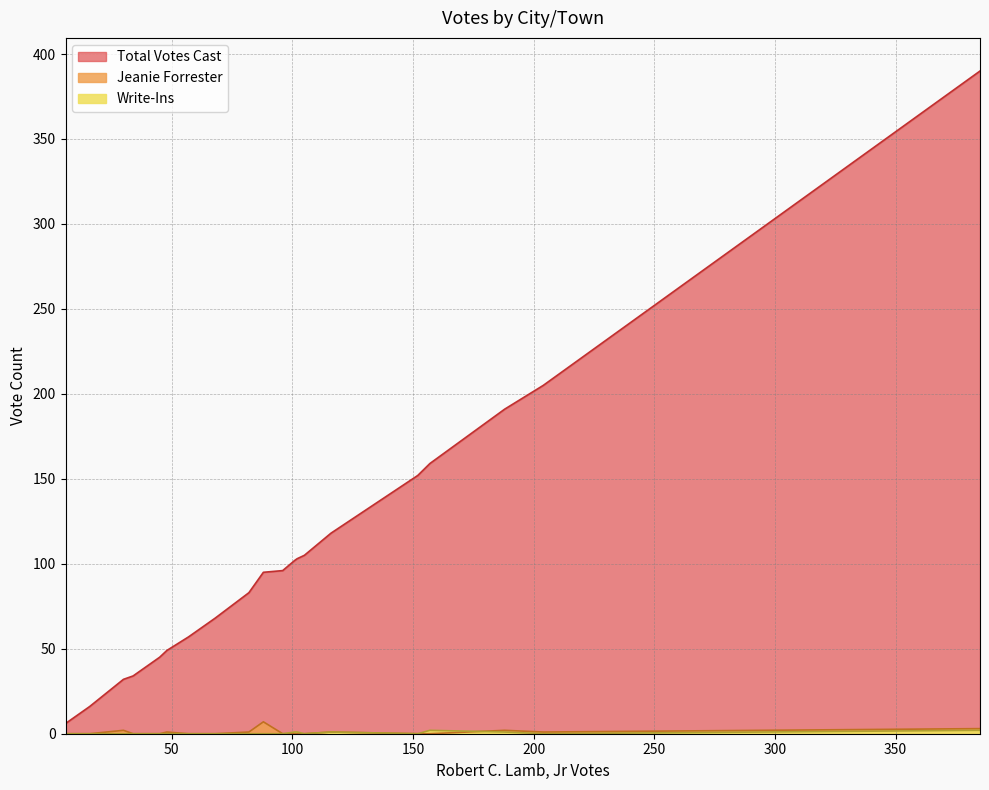

Reading right to left, what are all the values shown in this chart?

Total Votes Cast: Piermont=45	Orford=105	Orange=32	New Hampton=152	Meredith=390	Holderness=205	Hill=57	Hebron=49	Haverhill=95	Groton=34	Grafton=102	Ellsworth=6	Dorchester=16	Danbury=103	Center Harbor=68	Campton=191	Bristol=159	Bridgewater=83	Ashland=118	Alexandria=96
Jeanie Forrester: Piermont=0	Orford=0	Orange=2	New Hampton=0	Meredith=3	Holderness=1	Hill=0	Hebron=1	Haverhill=7	Groton=0	Grafton=0	Ellsworth=0	Dorchester=0	Danbury=0	Center Harbor=0	Campton=2	Bristol=0	Bridgewater=1	Ashland=1	Alexandria=0
Write-Ins: Piermont=0	Orford=0	Orange=0	New Hampton=0	Meredith=2	Holderness=0	Hill=0	Hebron=0	Haverhill=0	Groton=0	Grafton=1	Ellsworth=0	Dorchester=0	Danbury=1	Center Harbor=0	Campton=1	Bristol=2	Bridgewater=0	Ashland=1	Alexandria=0